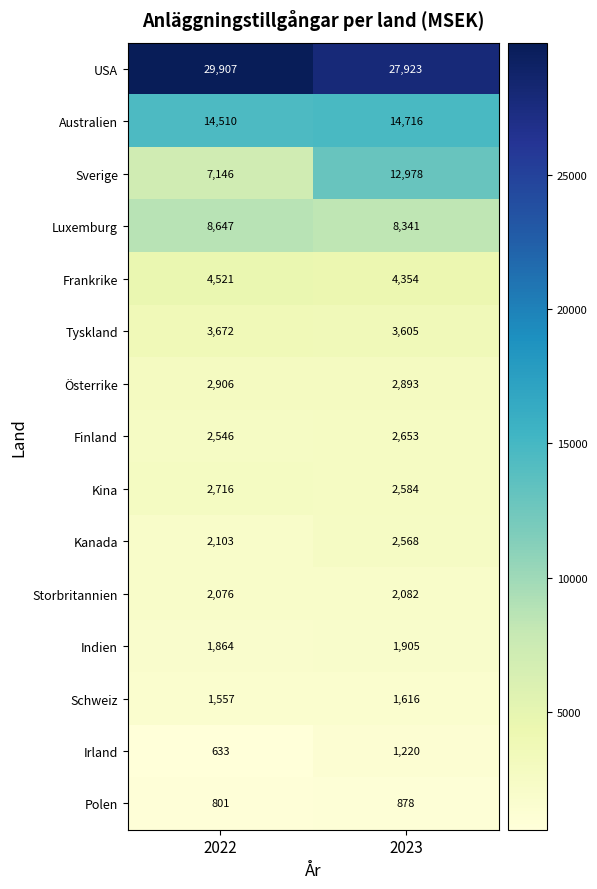

Is it true that Australien equals 21114 at 2022?

False